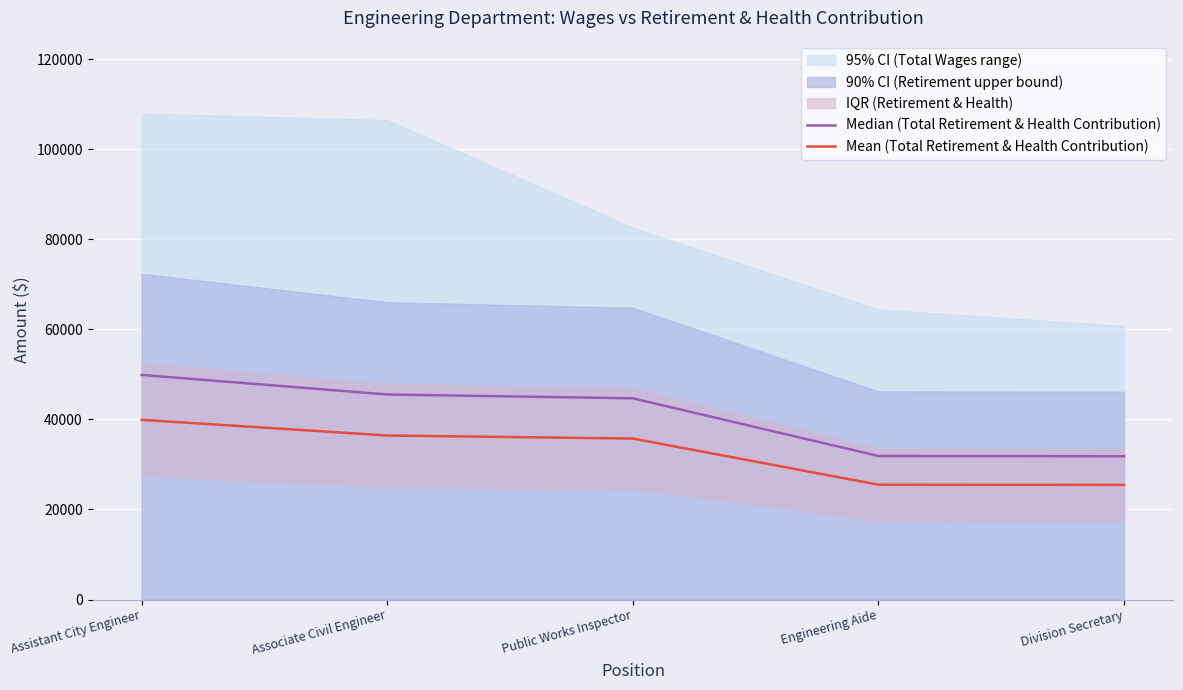

True or false: Mean (Total Retirement & Health Contribution) and Median (Total Retirement & Health Contribution) cross at least once.

False